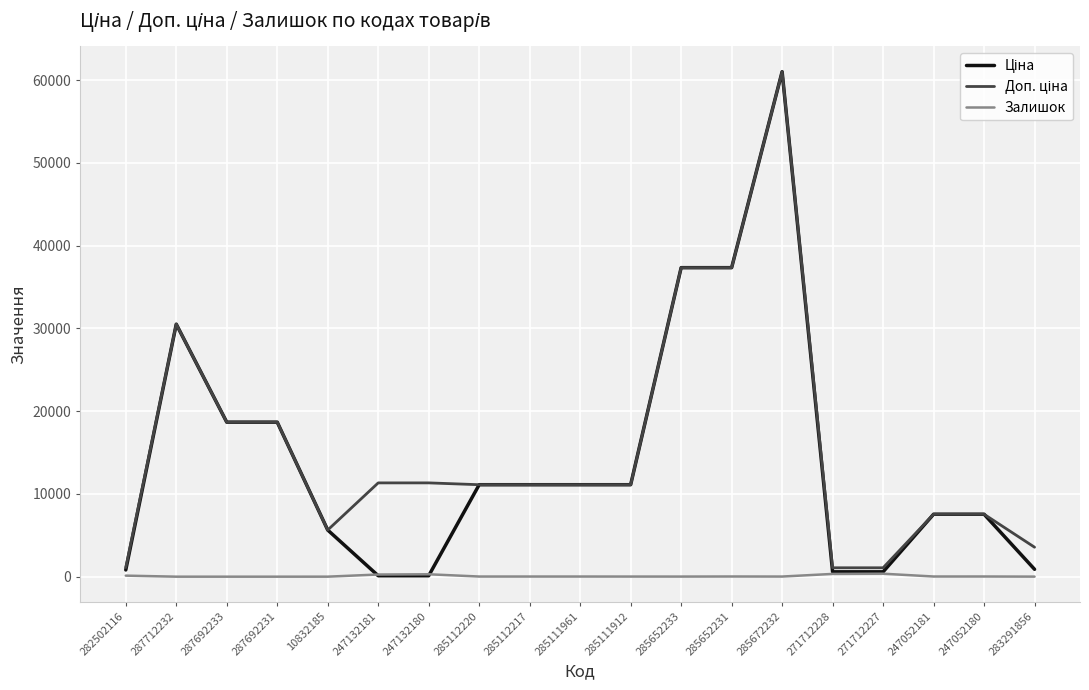

The Залишок series shows 260.0 at 247132181. True or false?

True